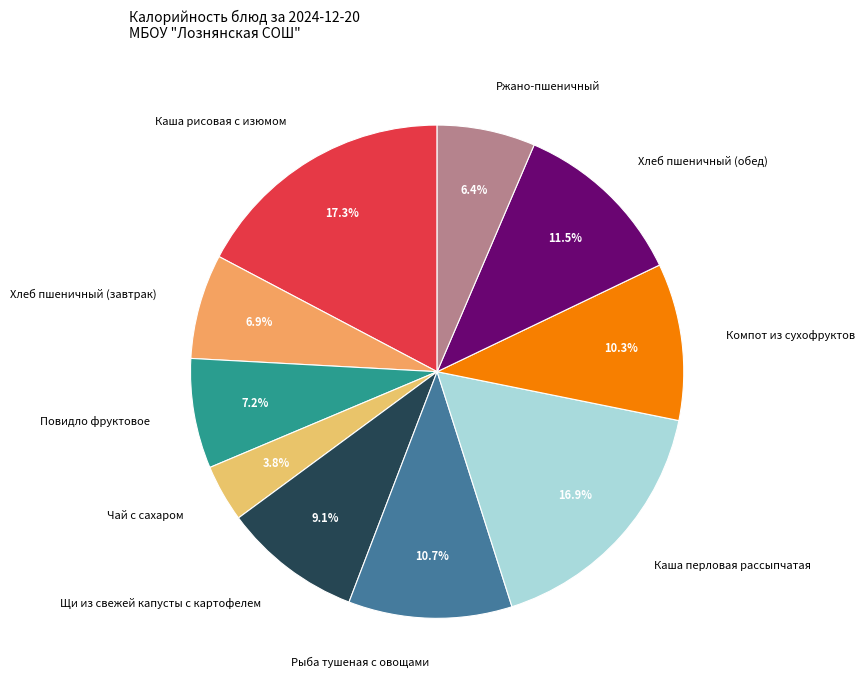

Which category has the smallest portion of the pie?

Чай с сахаром